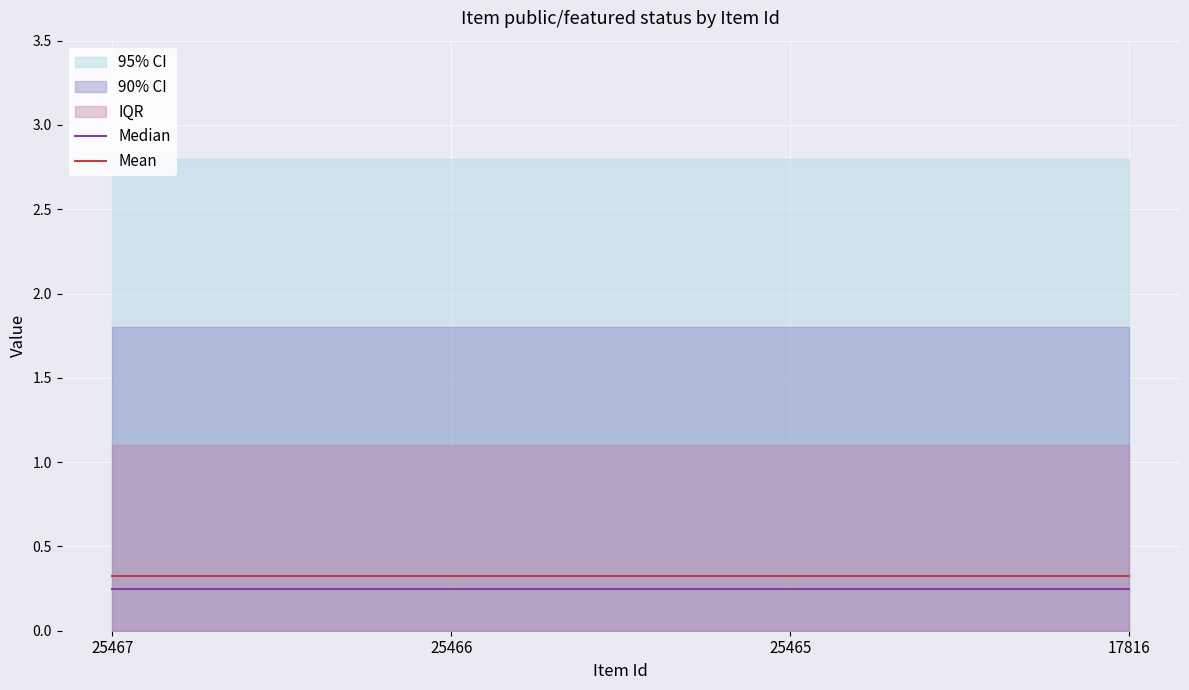

The Median series shows 0.2 at 25465. True or false?

False